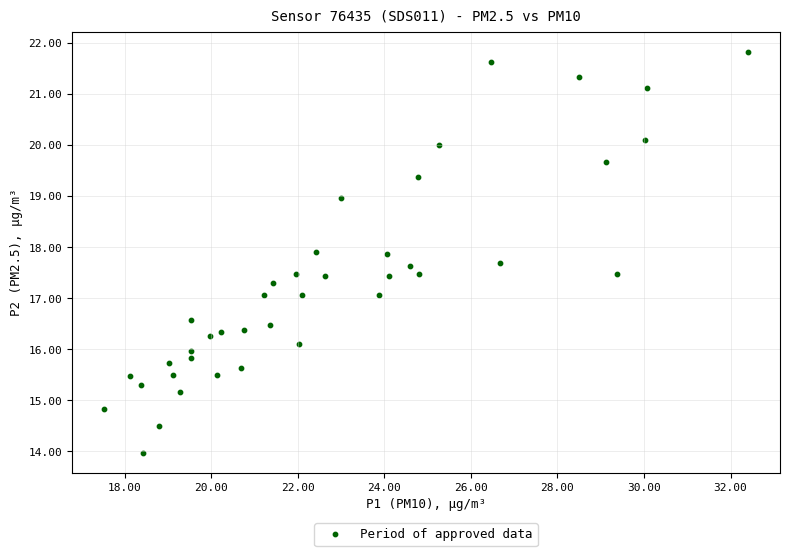

What is the range of Y values (max minus min)?

7.9